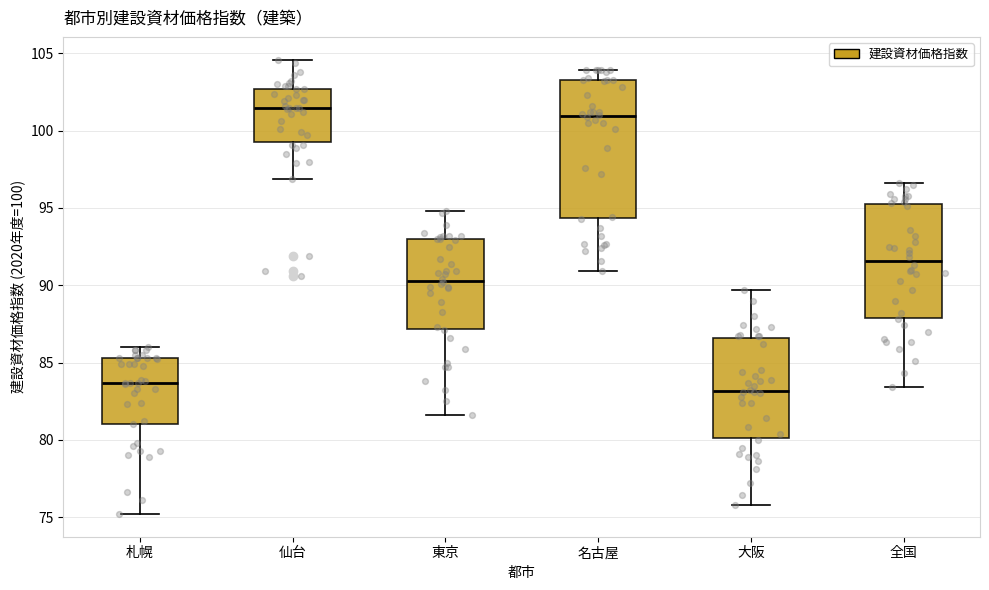

Where is the lower edge of the box for 全国 on the y-axis? The values are not printed on the chart, so give them approximately, as read against the axis.

88.0